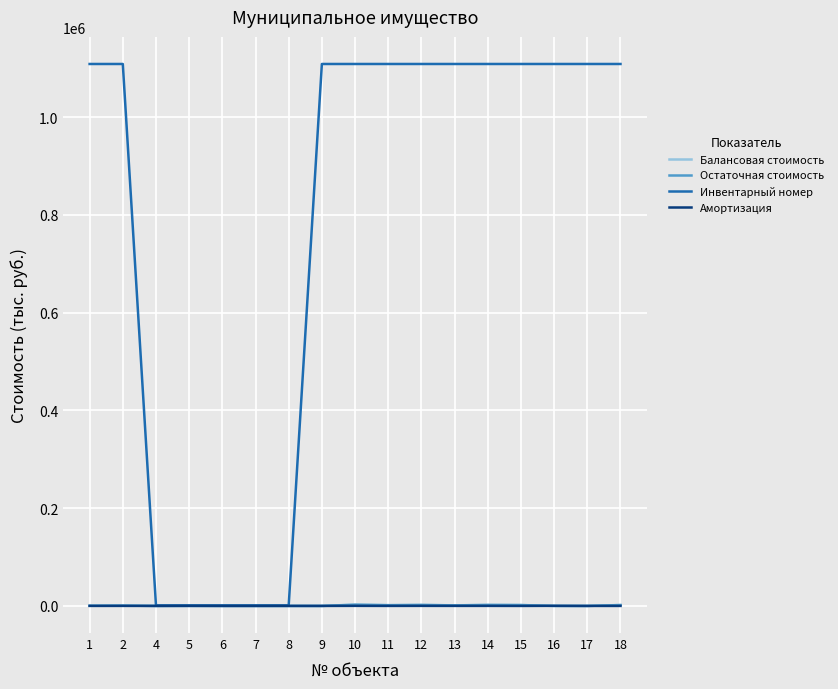

What is the maximum value shown in the chart?

1108510.2